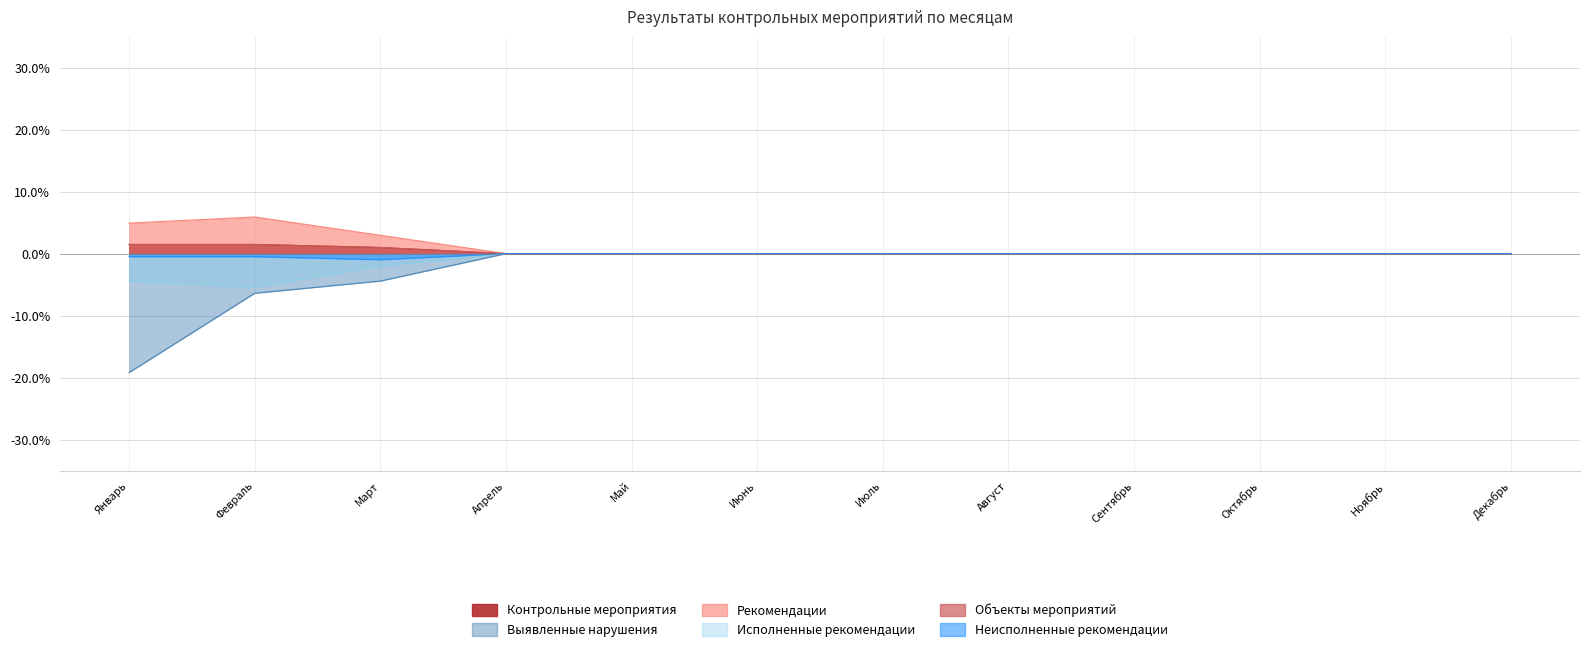

What are all the series names shown in the legend?

Контрольные мероприятия, Выявленные нарушения, Рекомендации, Исполненные рекомендации, Объекты мероприятий, Неисполненные рекомендации